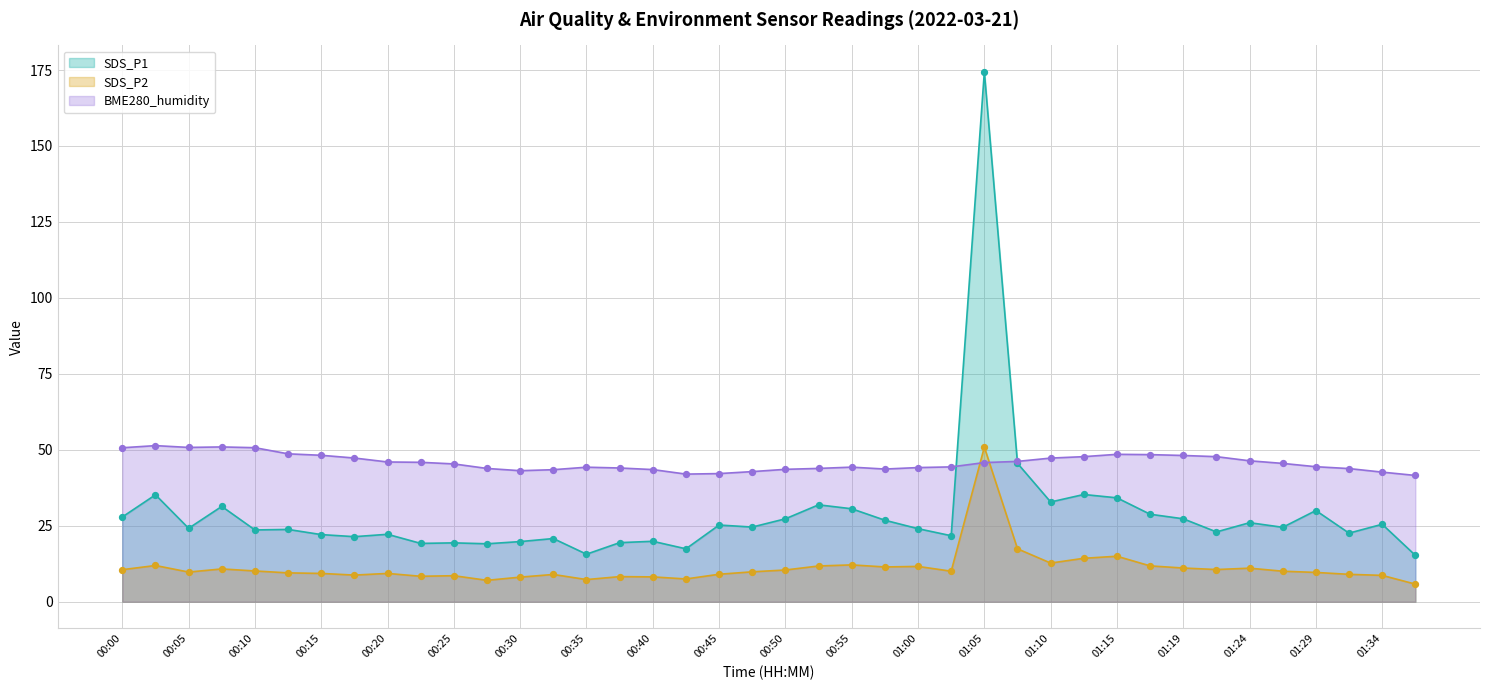

Which series reaches the maximum Y coordinate?

SDS_P1